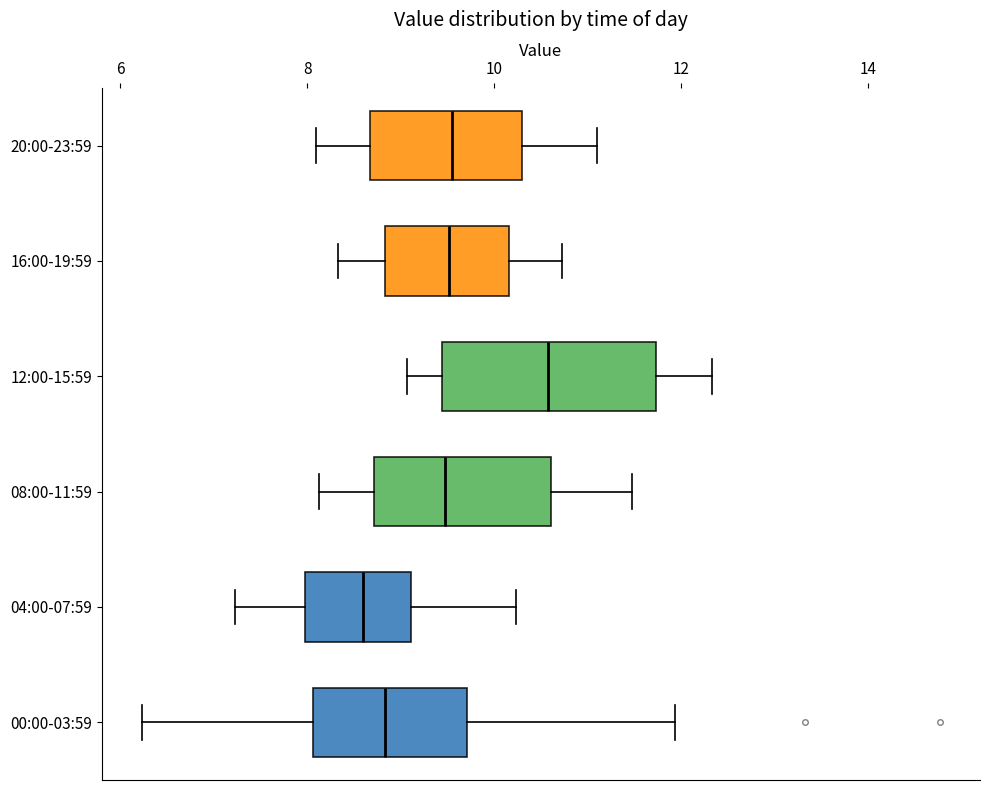

Reading bottom to top, transcribe this box plot: for each box, give where its median line is, the range the box spans, and where its two whiskers end, as read against the x-axis. The values are not printed on the chart, so give them approximately, as read against the axis.

00:00-03:59: median 8.8, box 8.0 to 9.8, whiskers 6.2 to 12.0
04:00-07:59: median 8.6, box 8.0 to 9.2, whiskers 7.2 to 10.2
08:00-11:59: median 9.4, box 8.8 to 10.6, whiskers 8.2 to 11.4
12:00-15:59: median 10.6, box 9.4 to 11.8, whiskers 9.0 to 12.4
16:00-19:59: median 9.6, box 8.8 to 10.2, whiskers 8.4 to 10.8
20:00-23:59: median 9.6, box 8.6 to 10.4, whiskers 8.2 to 11.2